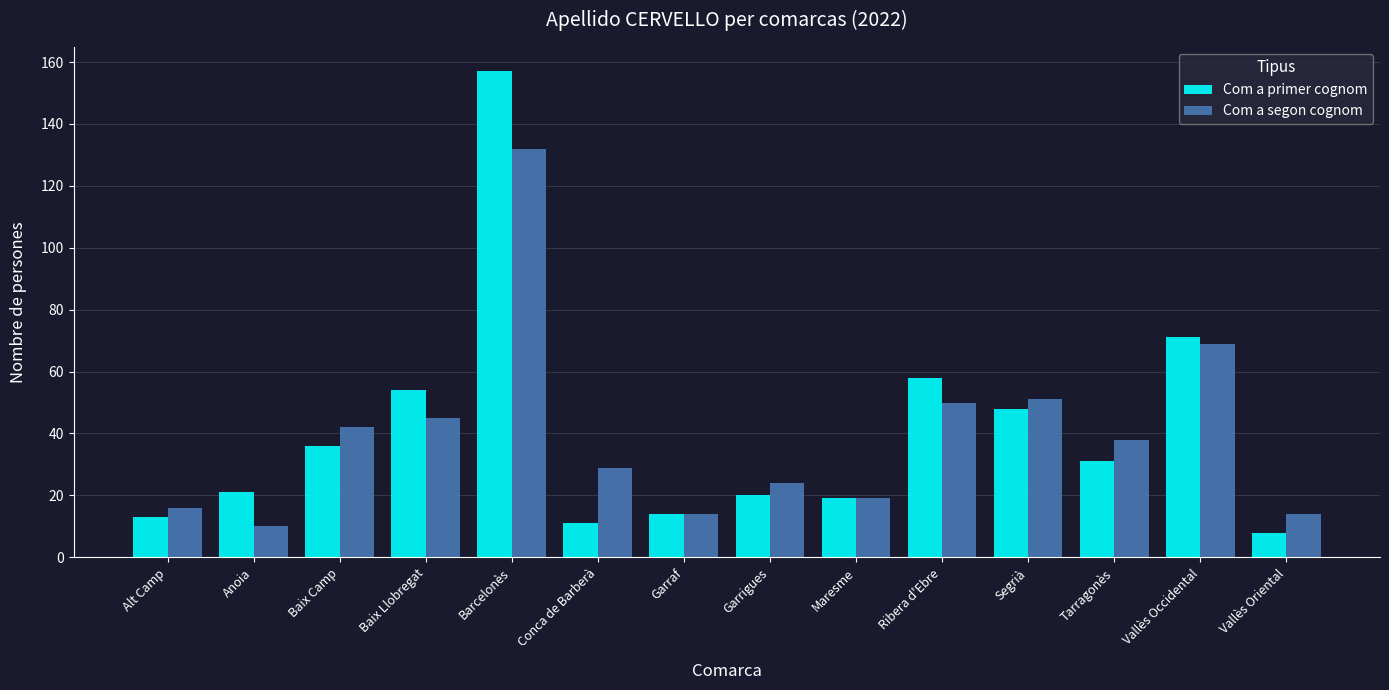

The value of Com a segon cognom at Vallès Oriental is 21. True or false?

False